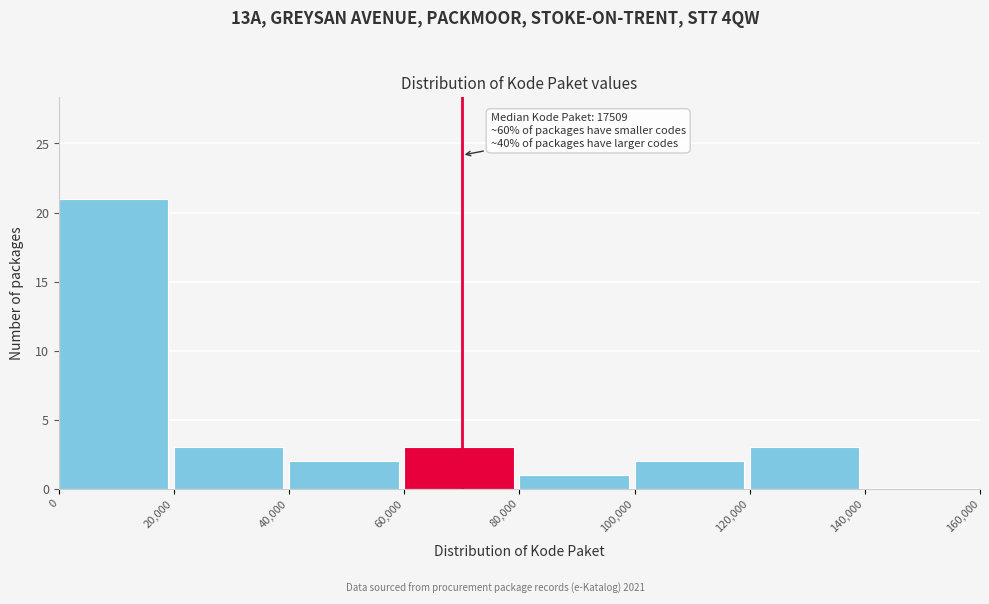

Over which range of the x-axis is the bar tallest?

0 to 20,000